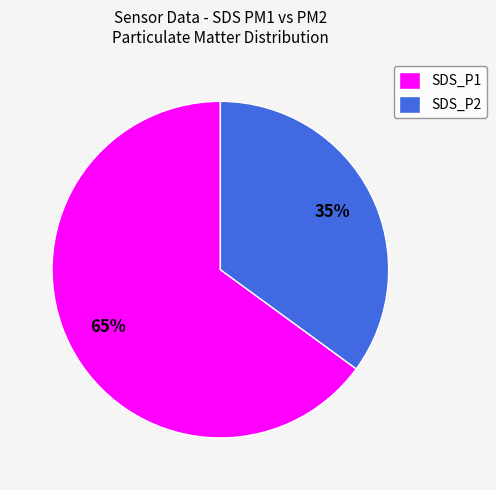

What percentage is the SDS_P2 slice, to the nearest percent?

35%